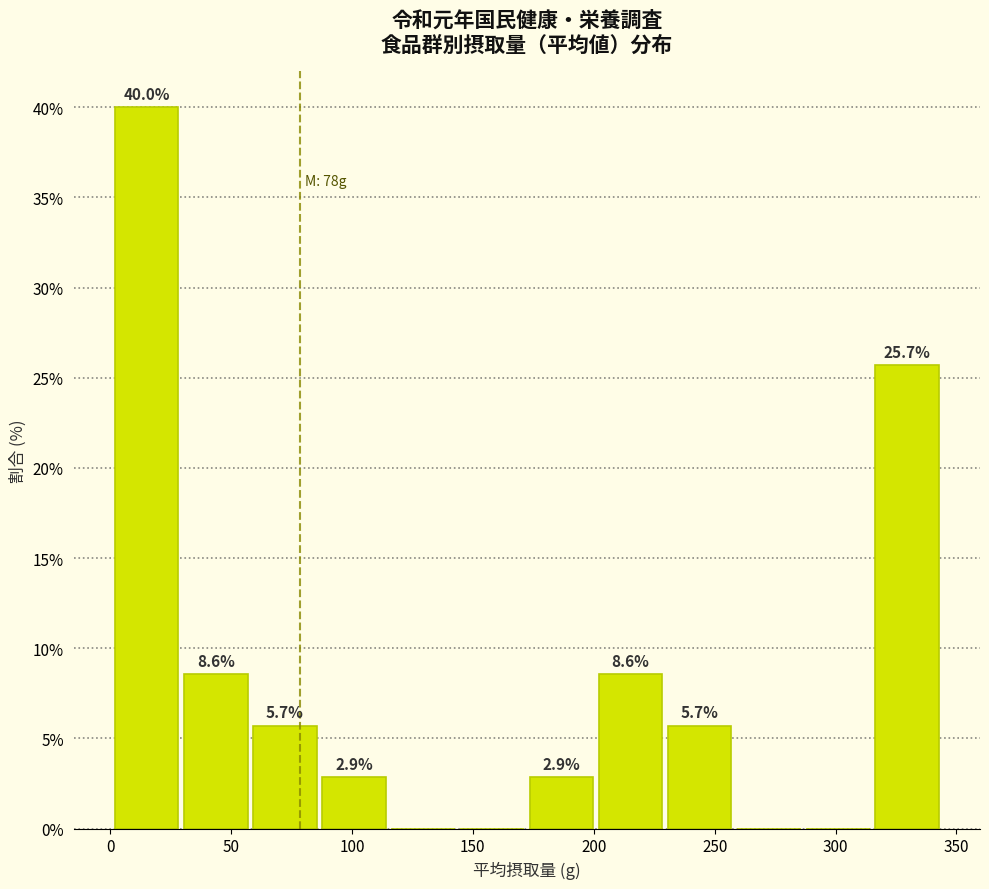

Which range on the x-axis has the tallest bar?

0 to 30